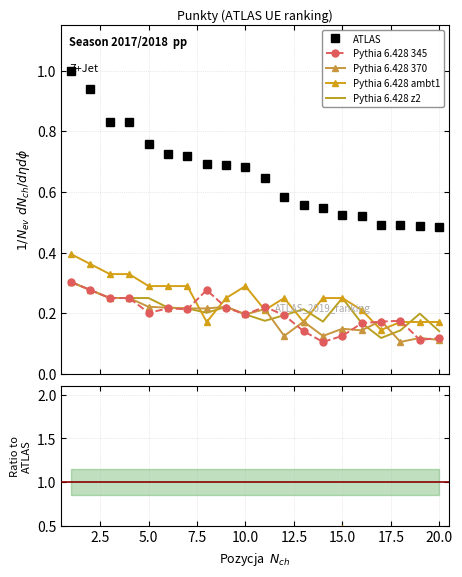

How many categories are shown in the chart?

20